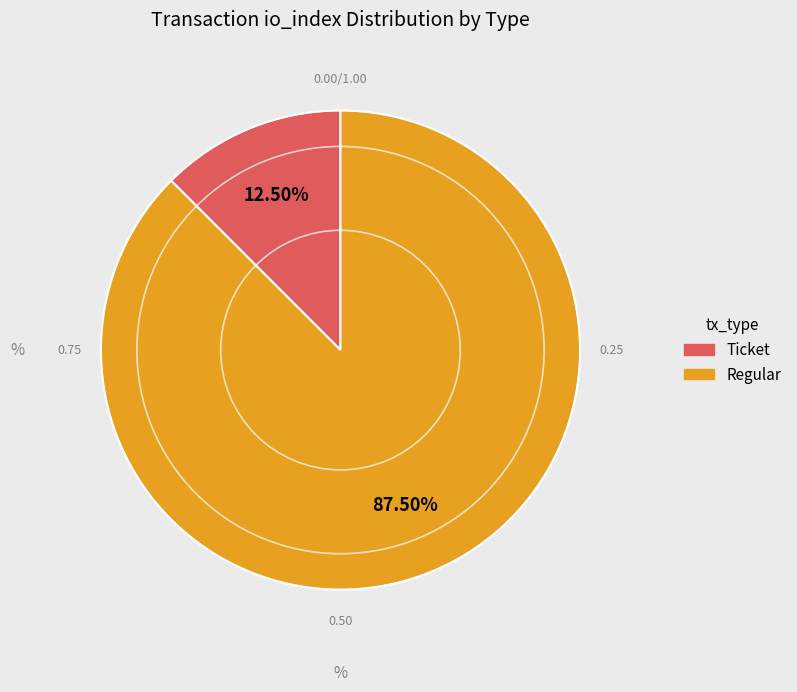

Which category has the biggest portion of the pie?

Regular